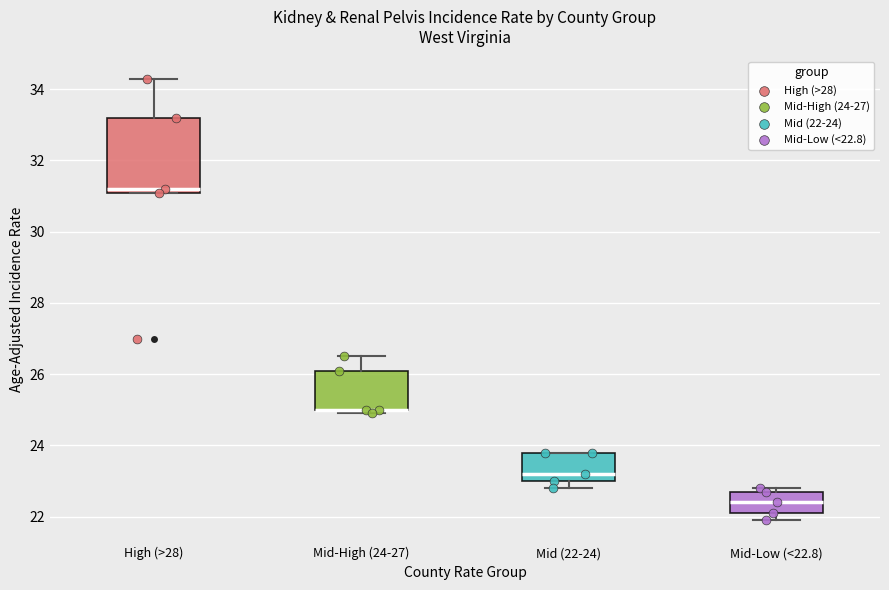

Comparing the boxes themselves (not the whiskers), which one is the tallest?

High (>28)